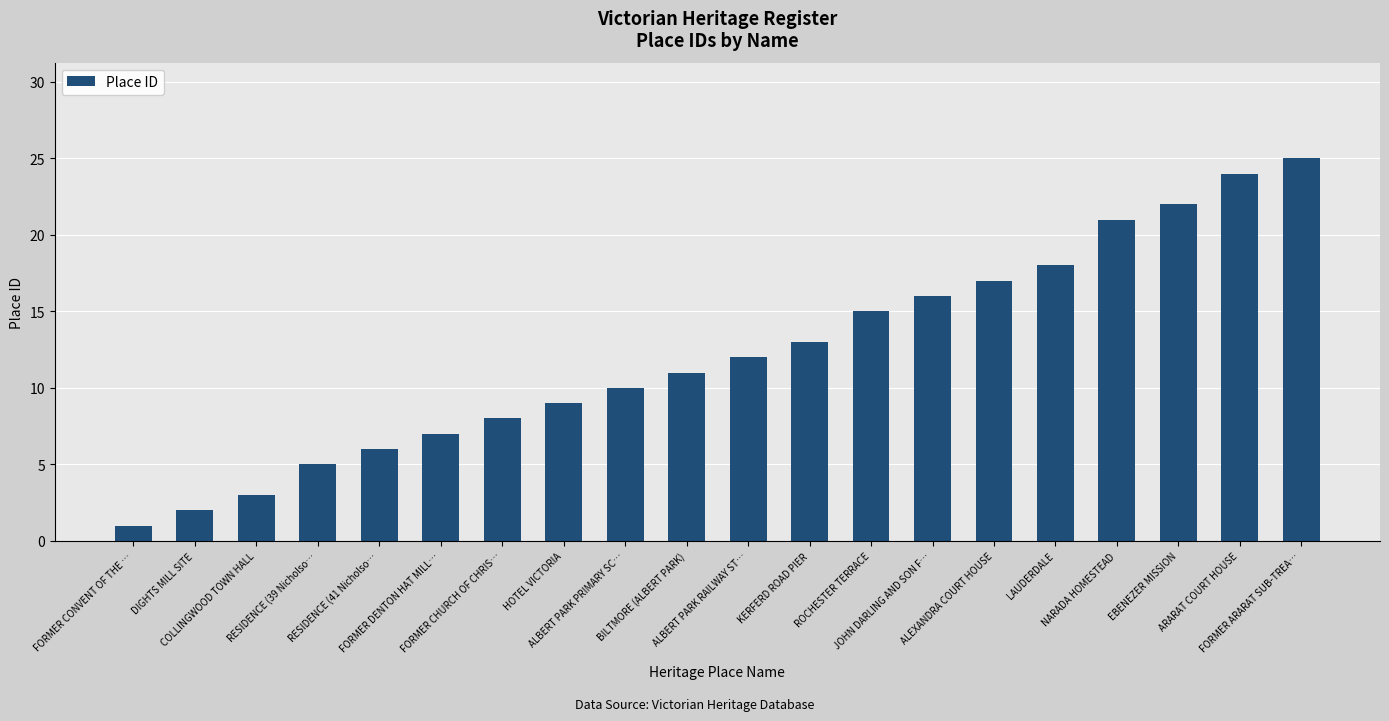

Count the number of categories in the chart.

20